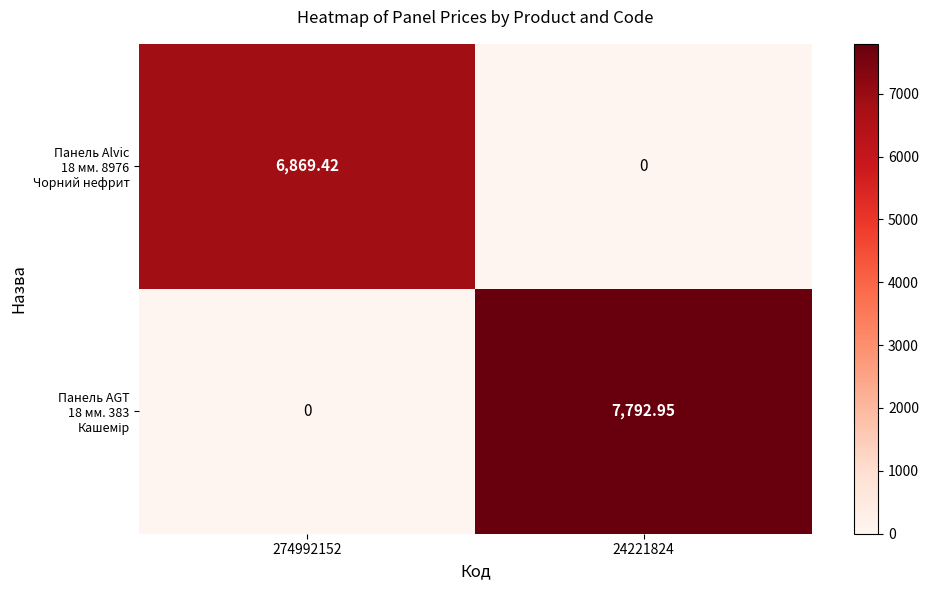

Which series has the largest range (max minus min)?

Панель AGT 18 мм. 383 Кашемір